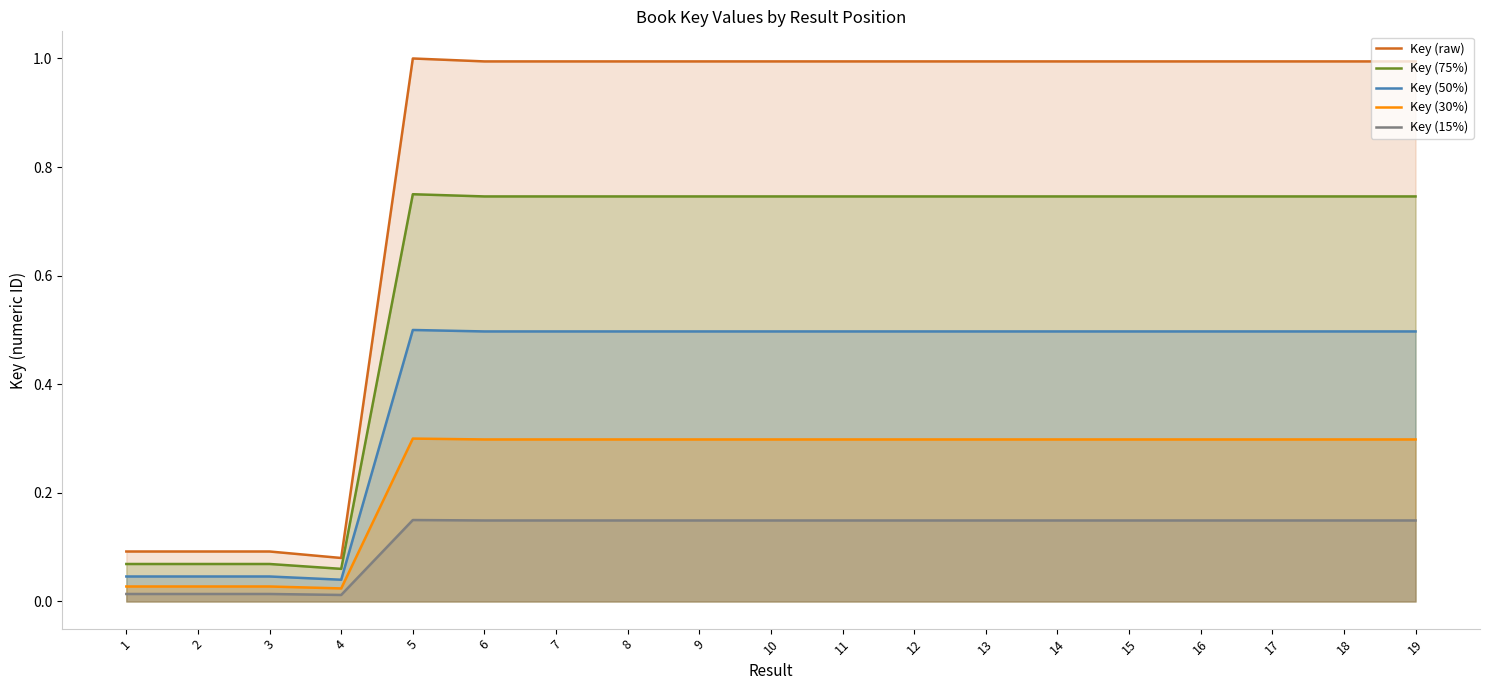

In Key (raw), how many points are lower than both neighbors (excluding endpoints)?

5